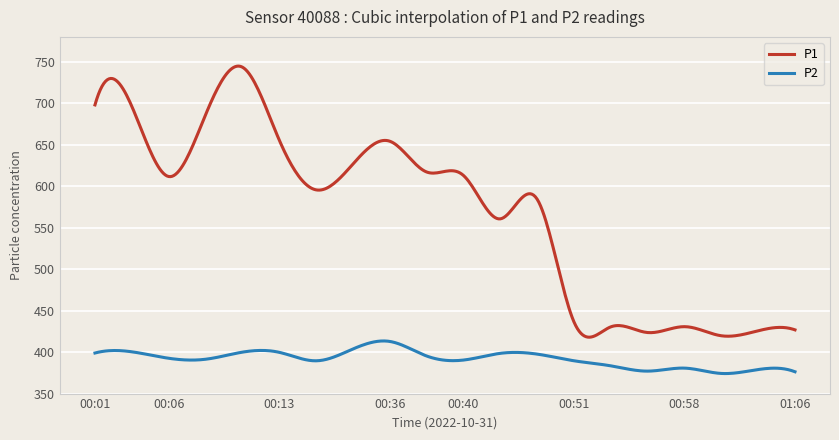

Which series has the largest total across all categories?

P1